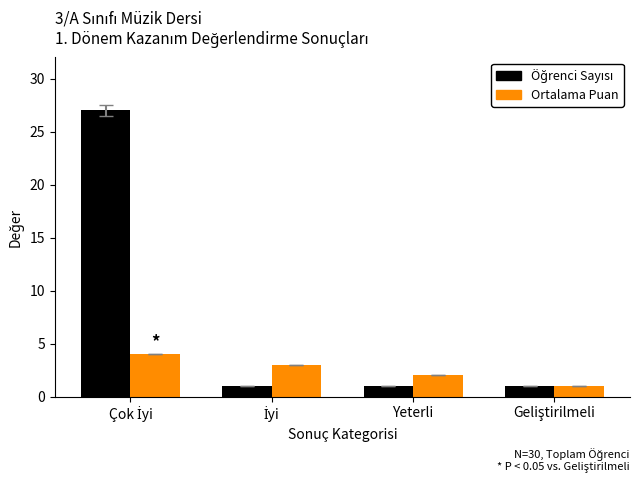

What is the maximum value for Ortalama Puan?

4